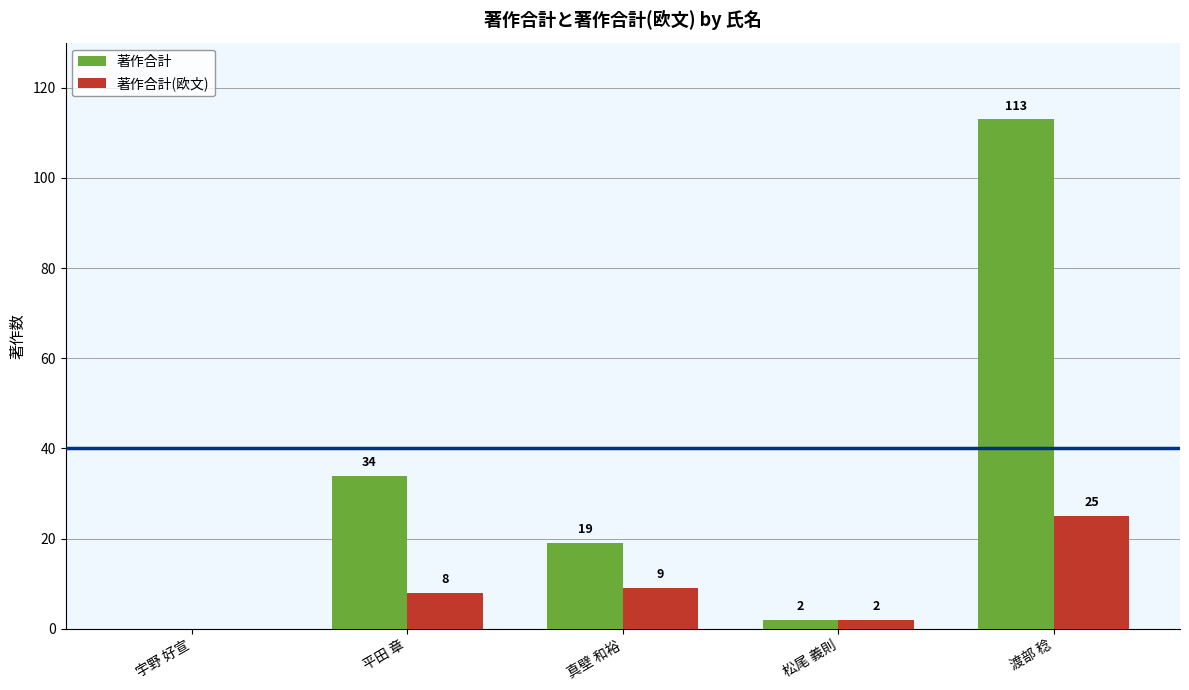

Is the value of 著作合計 at 平田 章 greater than the value of 著作合計(欧文) at 平田 章?

Yes